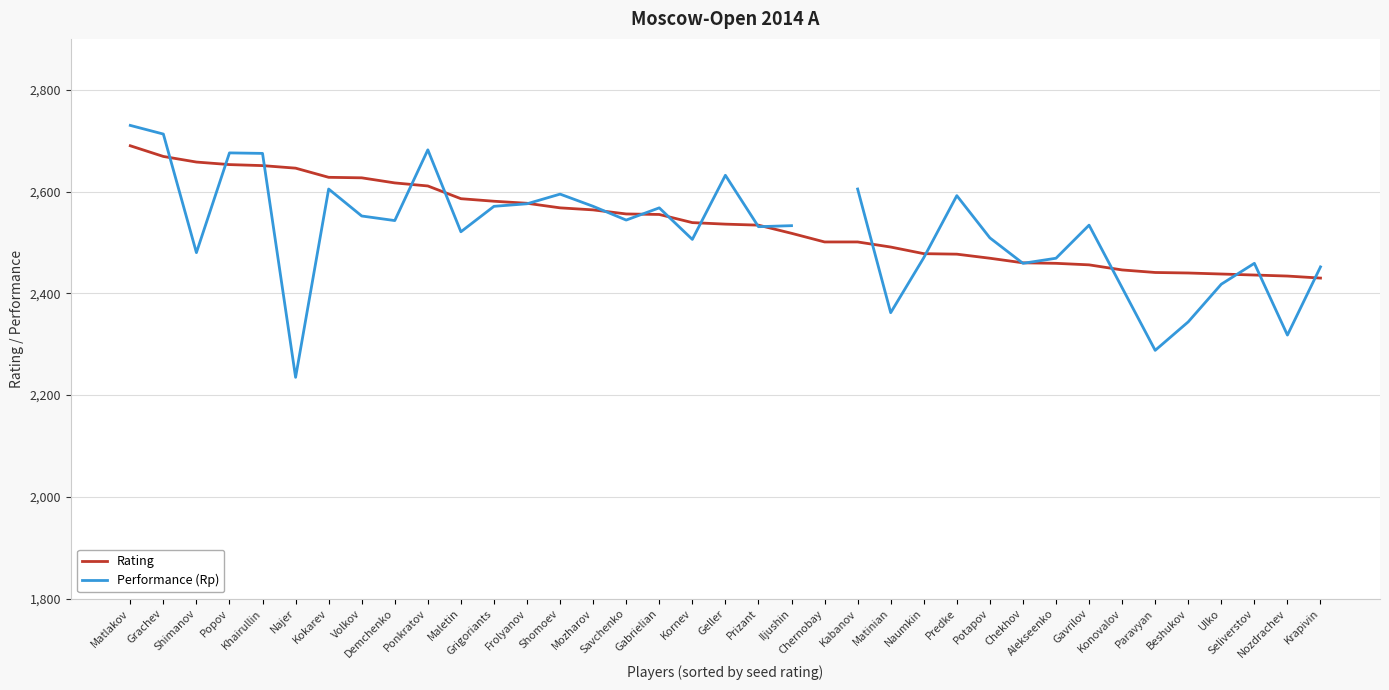

The Performance (Rp) series shows 943.5 at Iljushin. True or false?

False